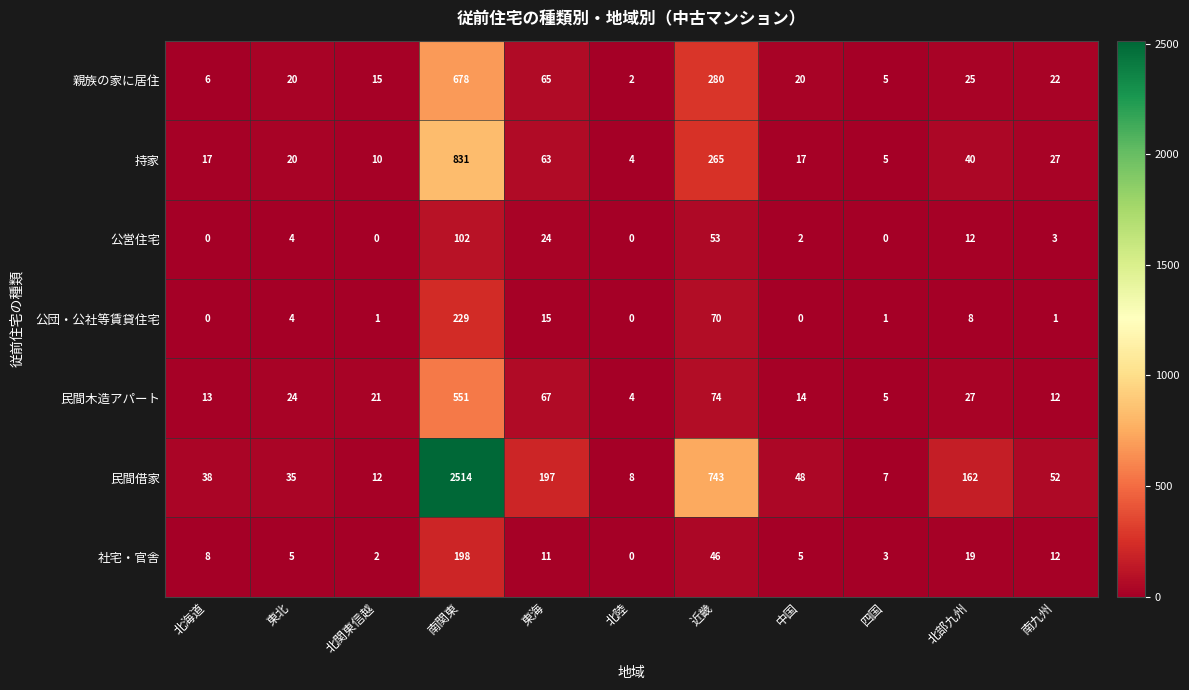

The 民間木造アパート series shows 12 at 南九州. True or false?

True